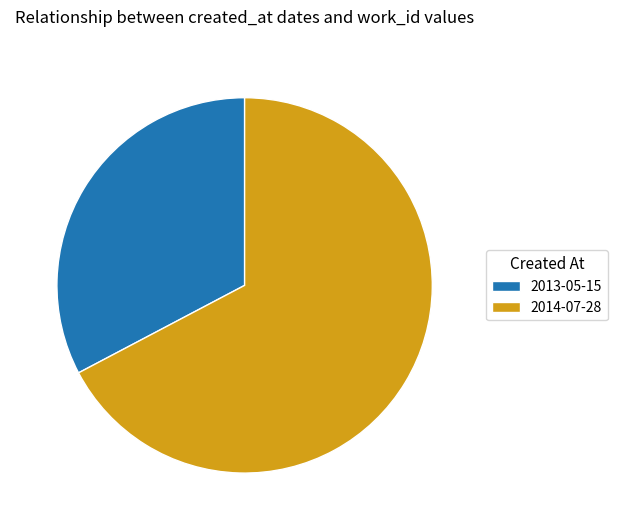

Rank the categories by value from highest to lowest.

2014-07-28, 2013-05-15